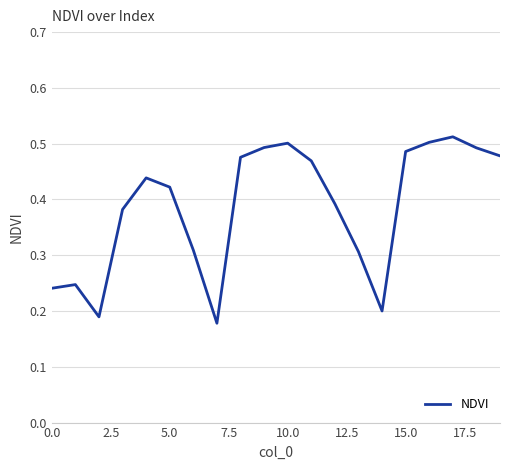

True or false: the data shows 0.8 at 15.0.

False